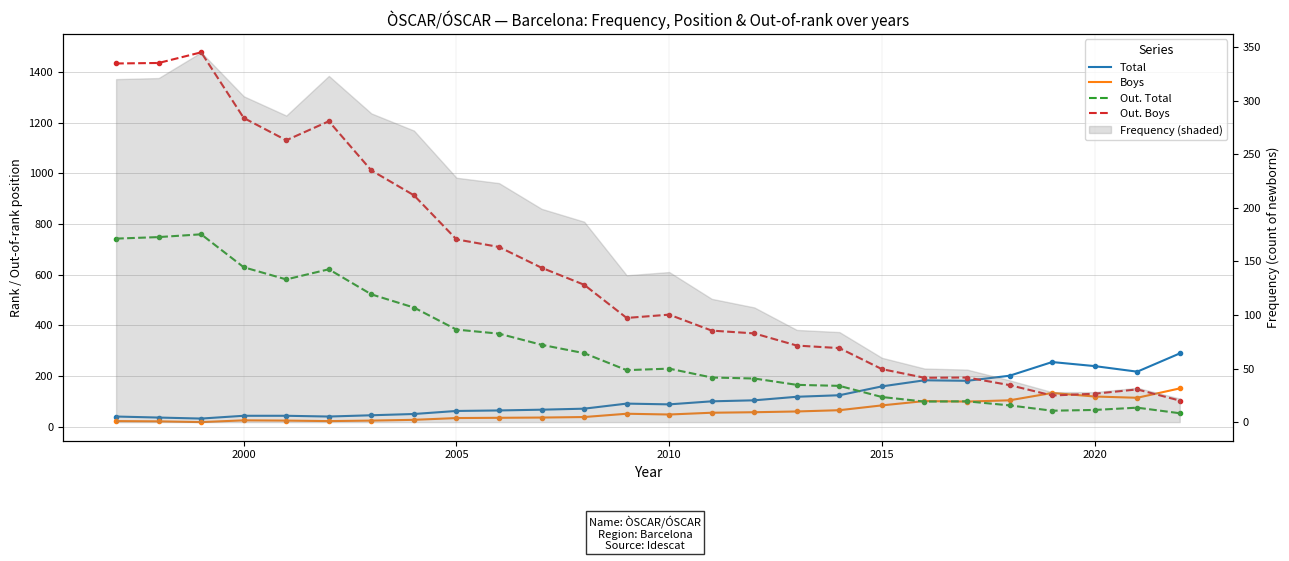

What is the total value across all series at 2000?

2240